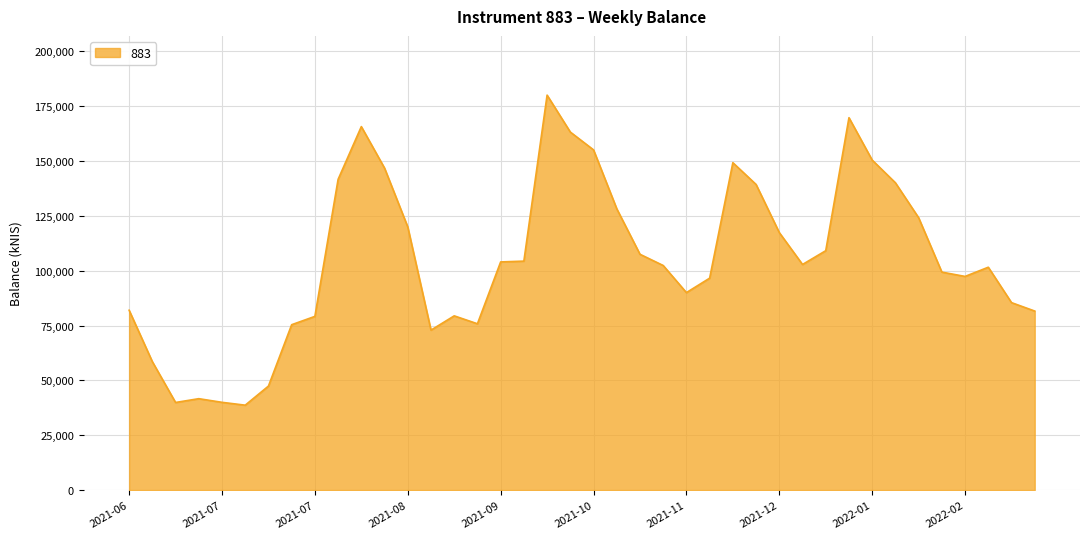

What is the difference between the maximum and minimum values?

141340.6